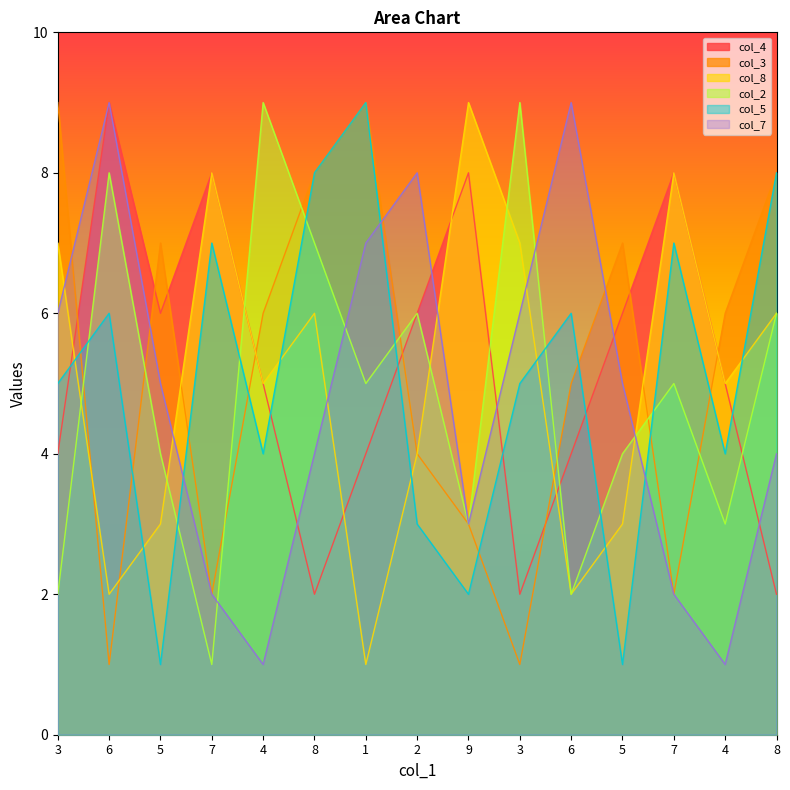

What is the spread (max minus min) of values at 4?

8